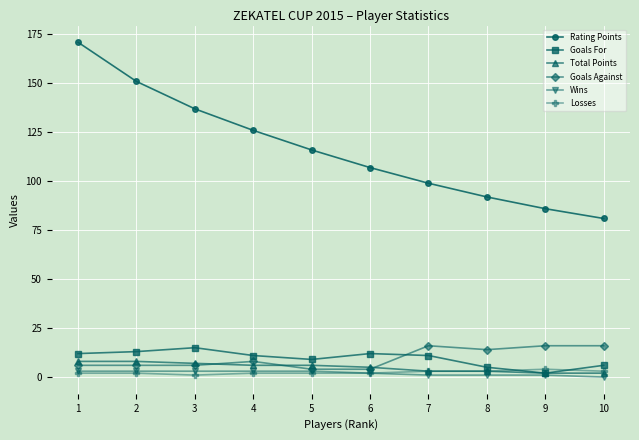

Count the number of categories in the chart.

10